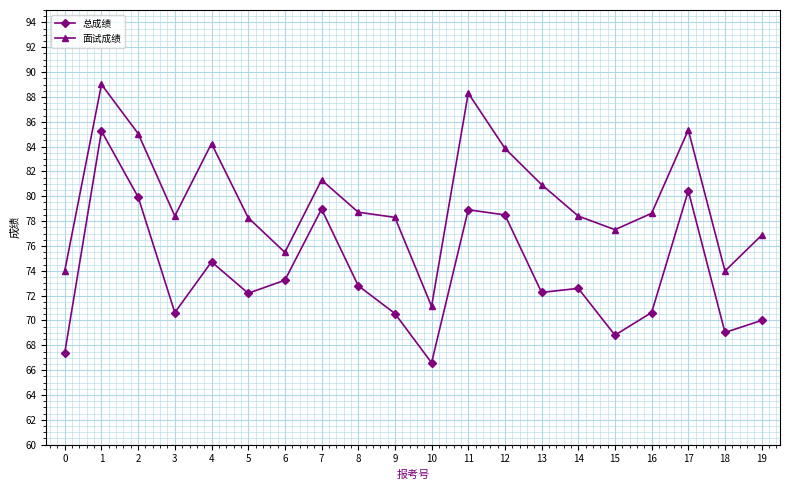

List the series in order of their overall mean, highest first.

面试成绩, 总成绩